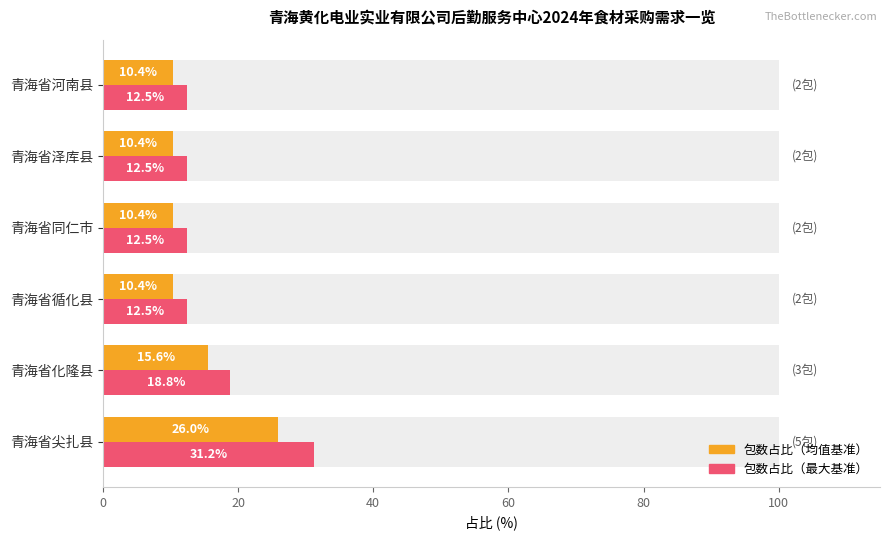

Rank the series by their maximum value, from lowest to highest.

包数占比（均值基准）, 包数占比（最大基准）